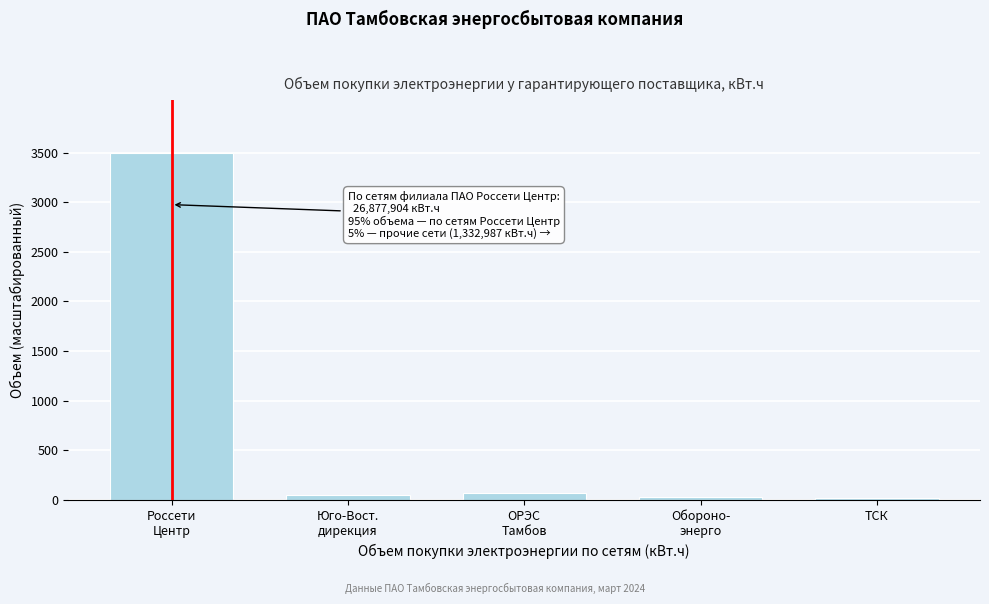

What is the maximum value shown in the chart?

3500.0